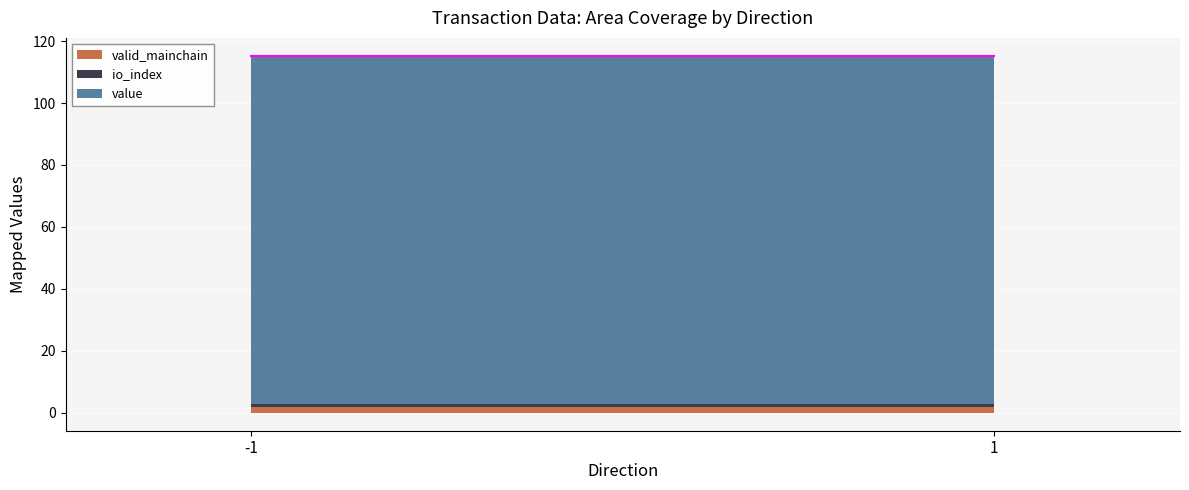

Between -1 and 1, which series saw the biggest shift?

value